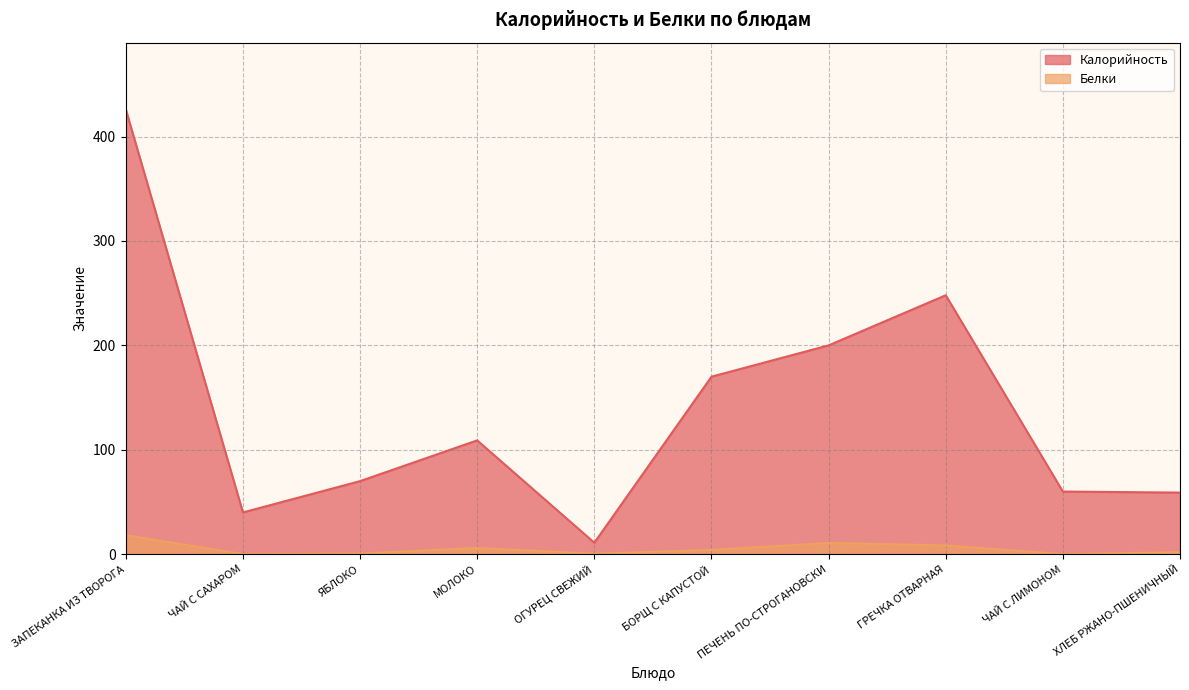

What is the label of the 5th point from the left?

ОГУРЕЦ СВЕЖИЙ